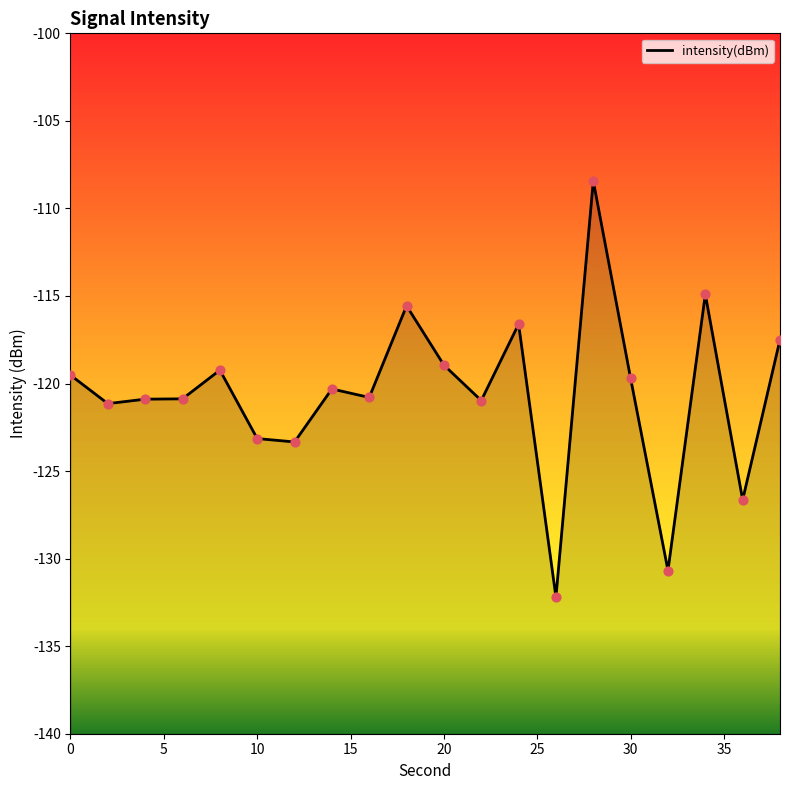

What is the change in value from 2 to 6?

+0.3